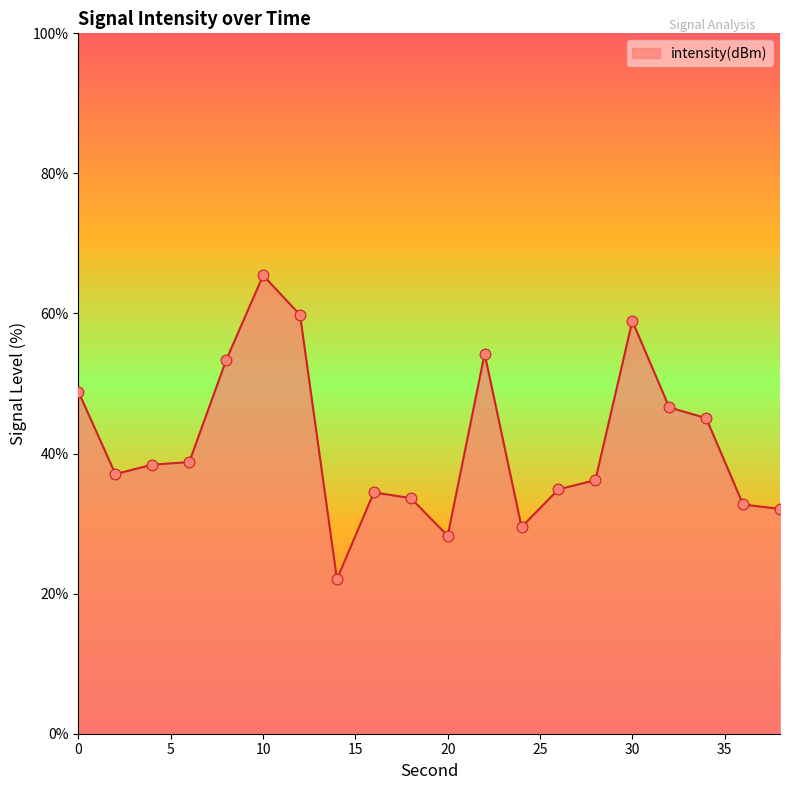

What is the difference between the maximum and minimum values?

43.4